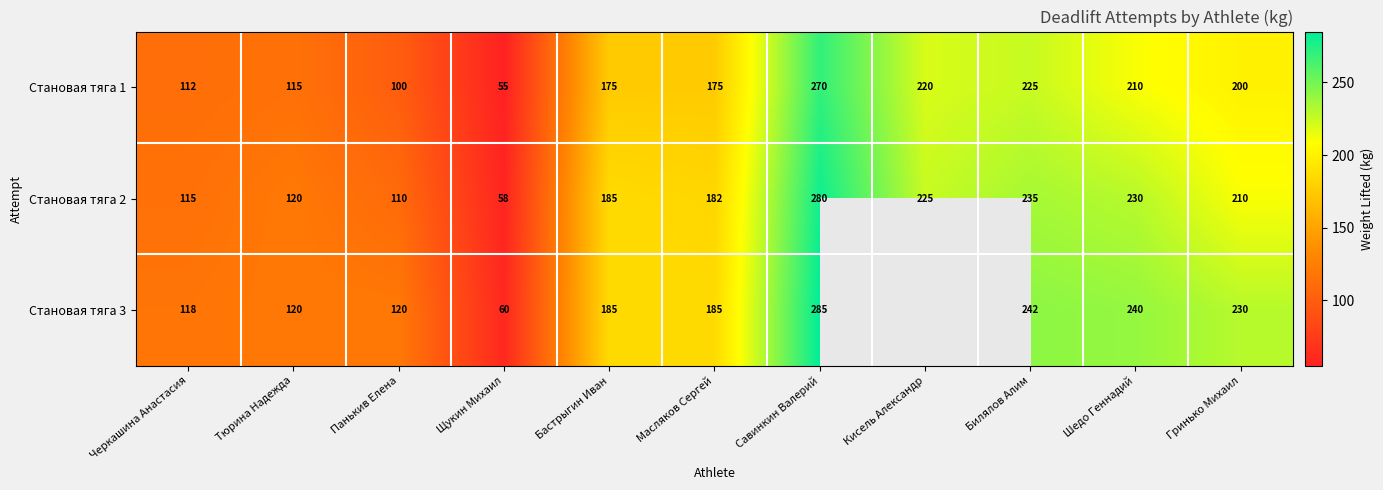

Count the number of categories in the chart.

11